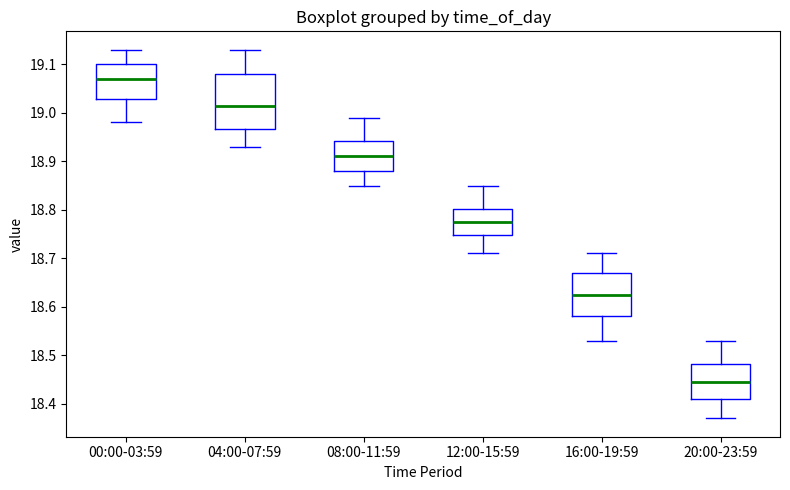

Which box is the tallest, from its lower edge to its upper edge?

04:00-07:59